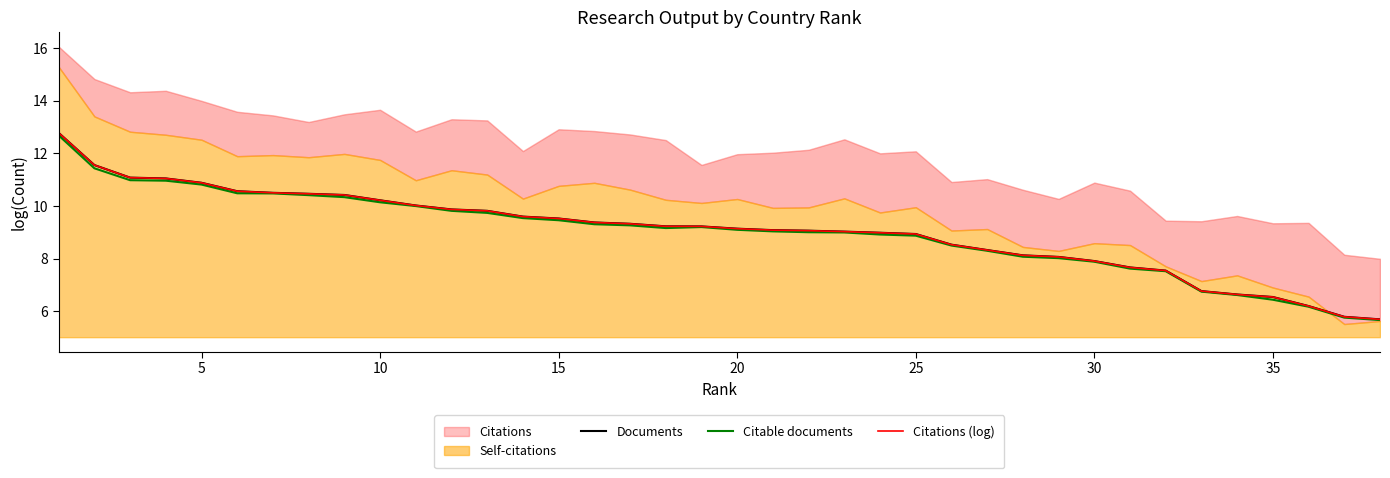

What is the minimum value for Documents?

5.7